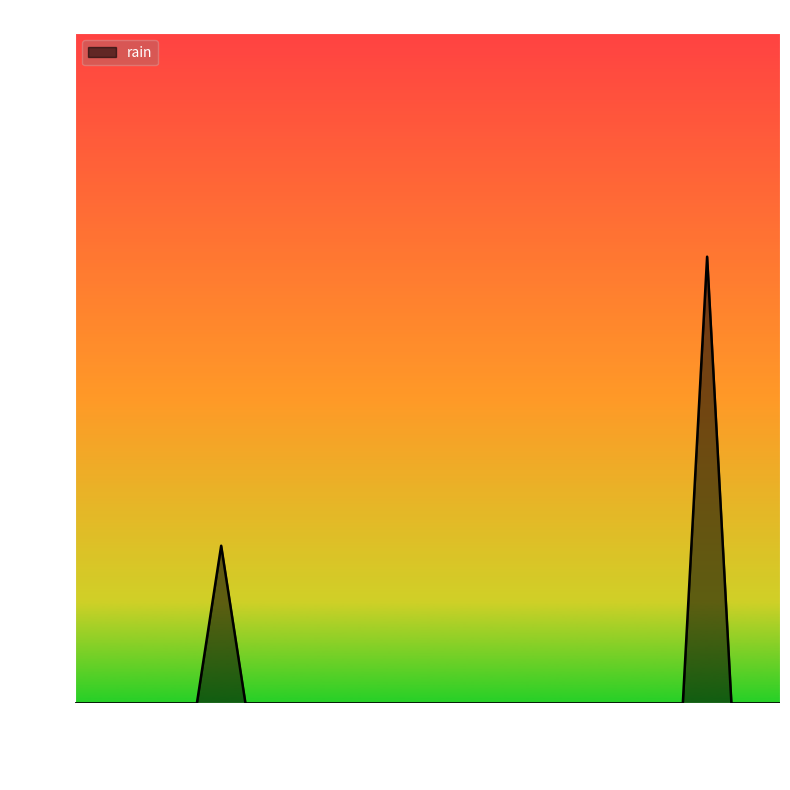

What is the greatest value displayed?

3.4